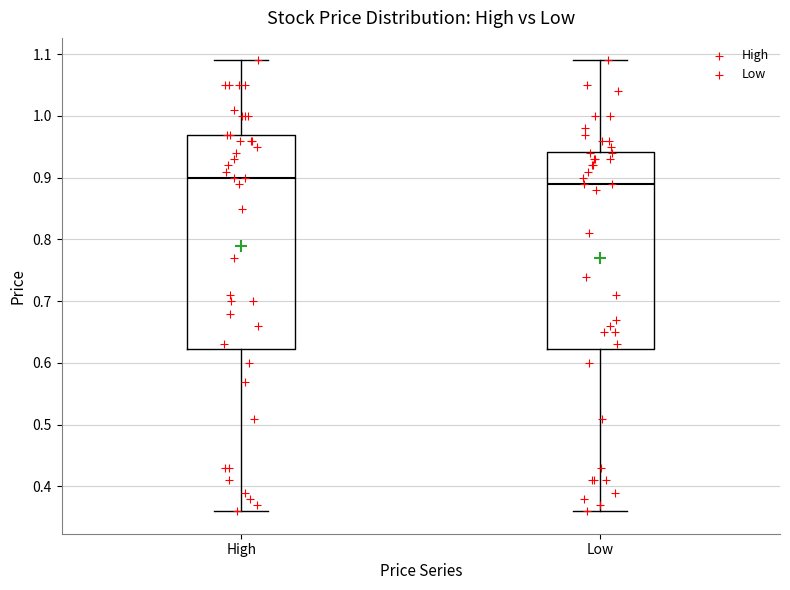

Which box's median line is the lowest?

Low